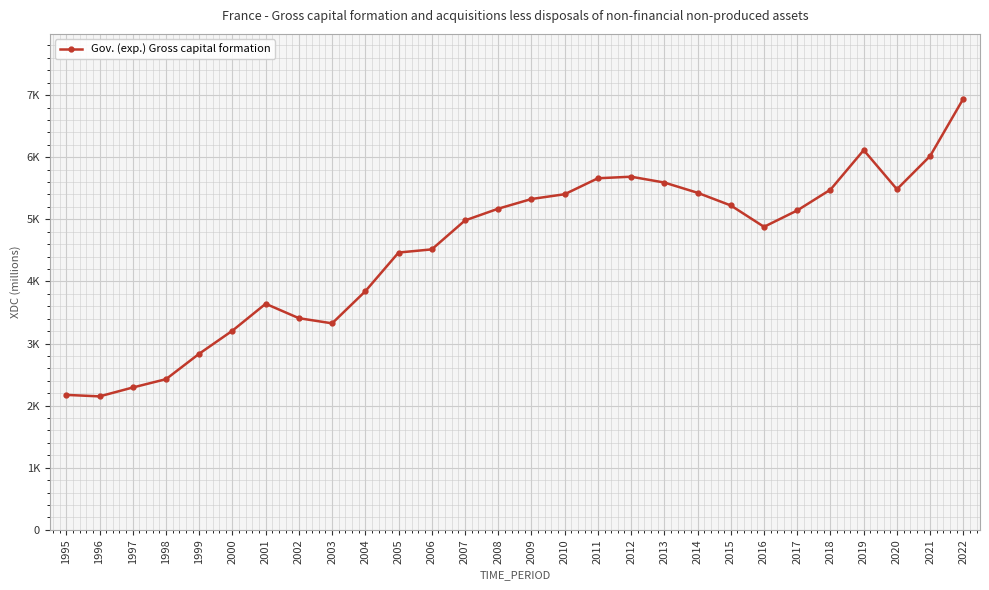

Is this an area chart (filled region under the line)?

No